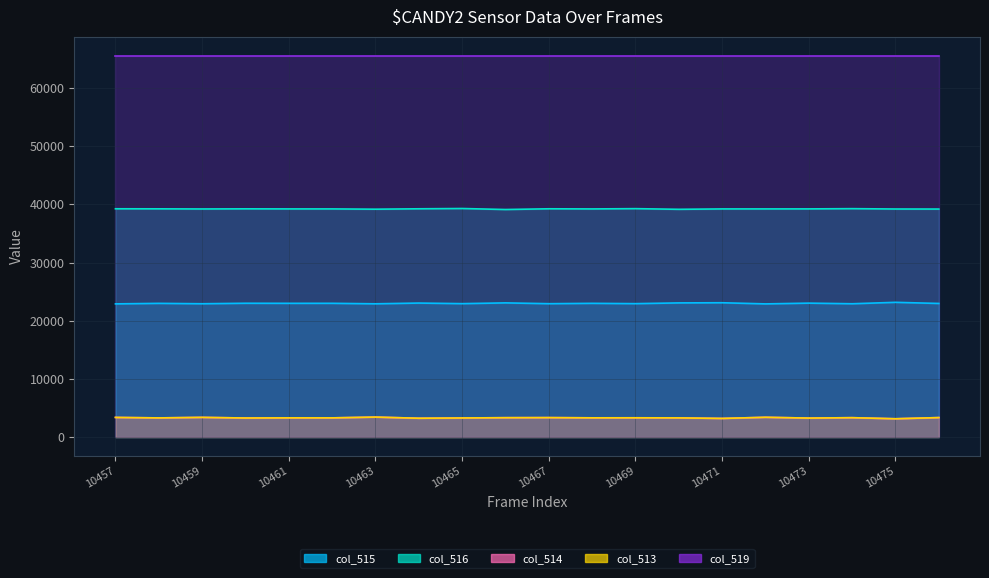

Which series changed the most between 10463 and 10476?

col_513